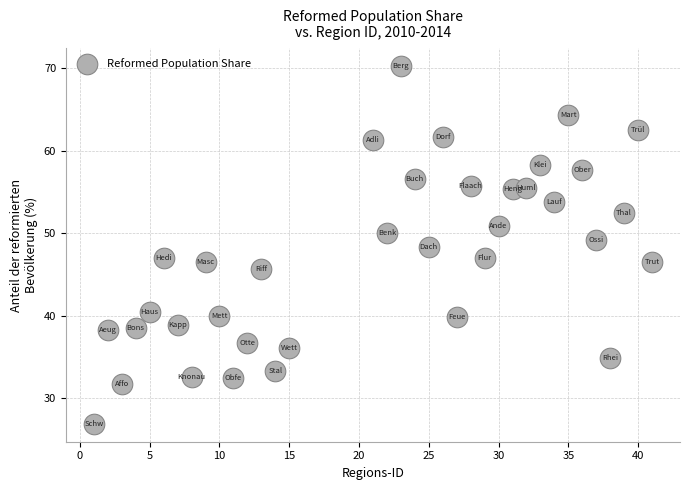

What is the range of X values (max minus min)?

40.0